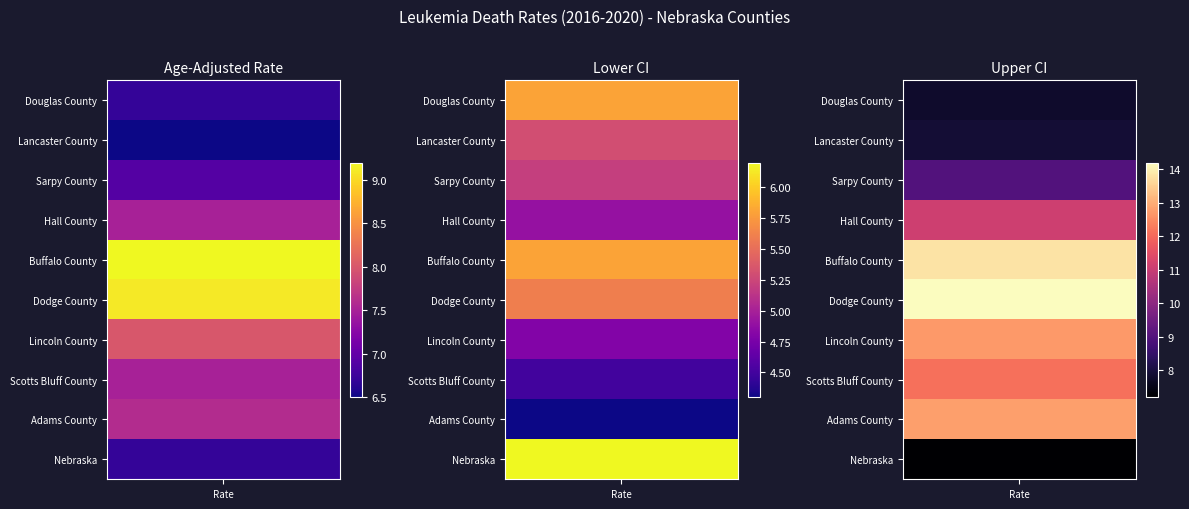

How many data points in Lincoln County are less than 8?

1